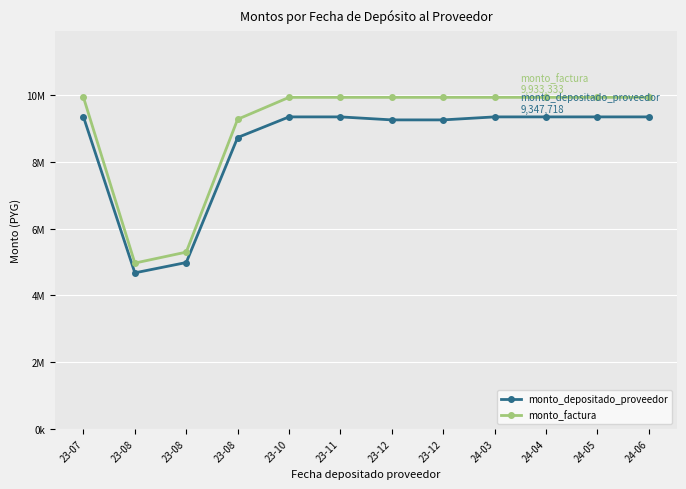

What are all the series names shown in the legend?

monto_depositado_proveedor, monto_factura